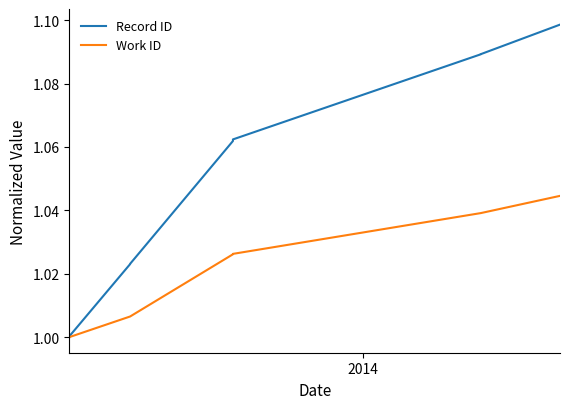

At how many categories does at least one series exceed 1?

9